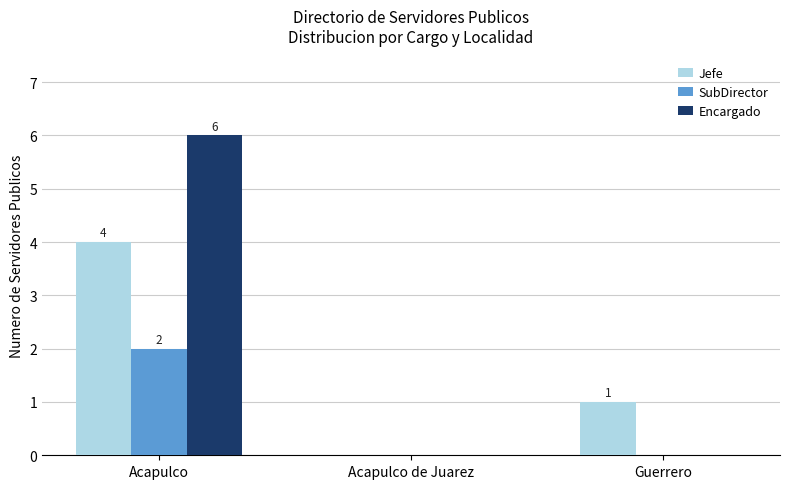

Between Acapulco and Guerrero, which series saw the biggest shift?

Encargado